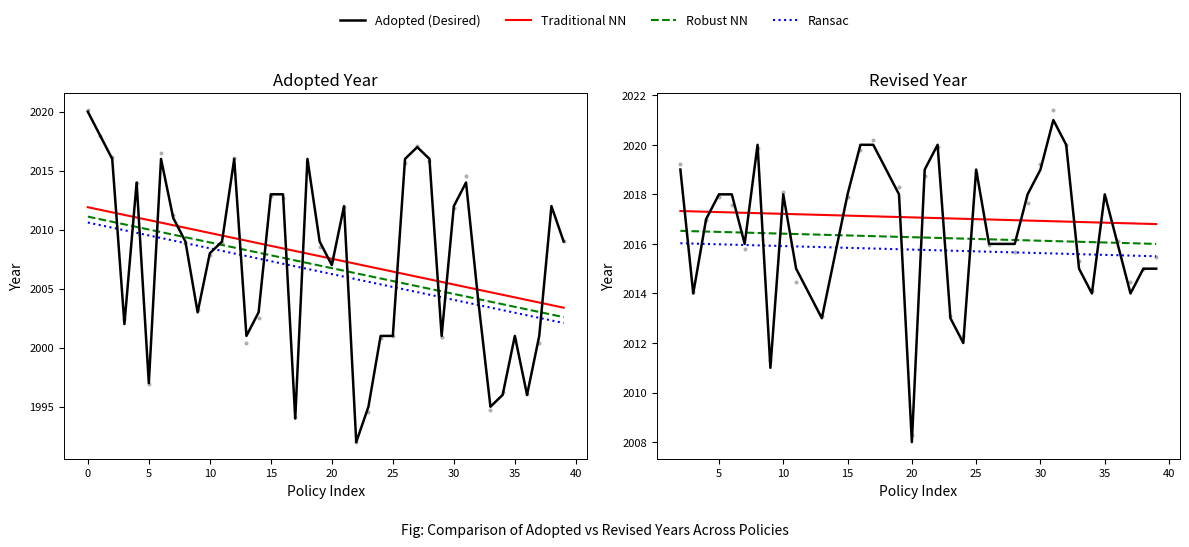

Between 13 and 37, which is larger?

13